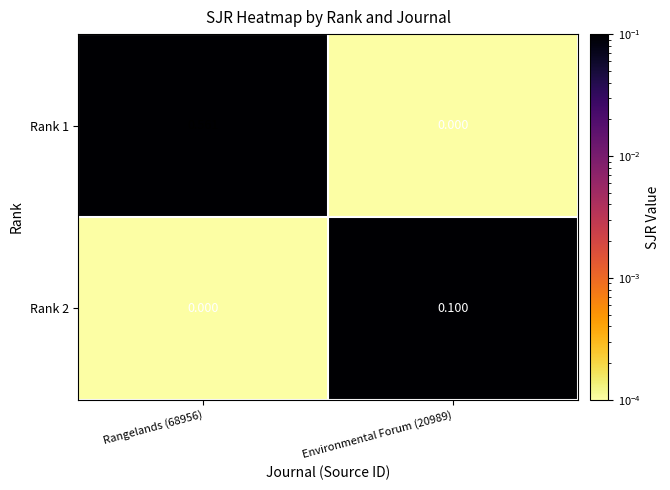

Which series has the largest total across all categories?

Rank 1